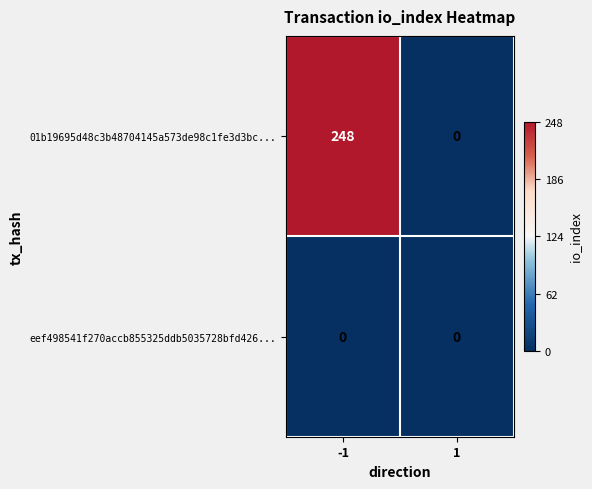

What is the greatest value displayed?

248